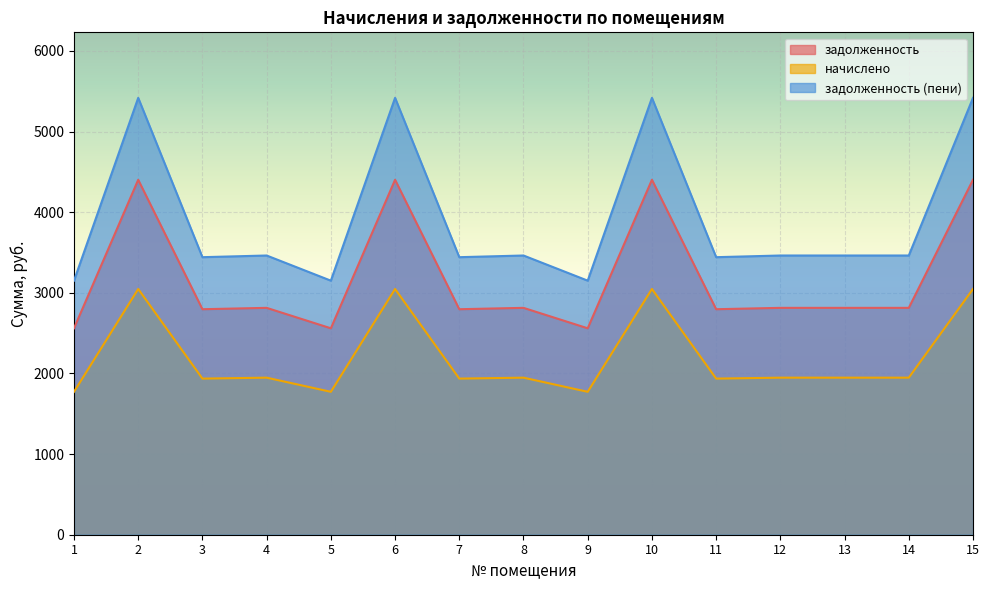

In начислено, how many points are lower than both neighbors (excluding endpoints)?

5